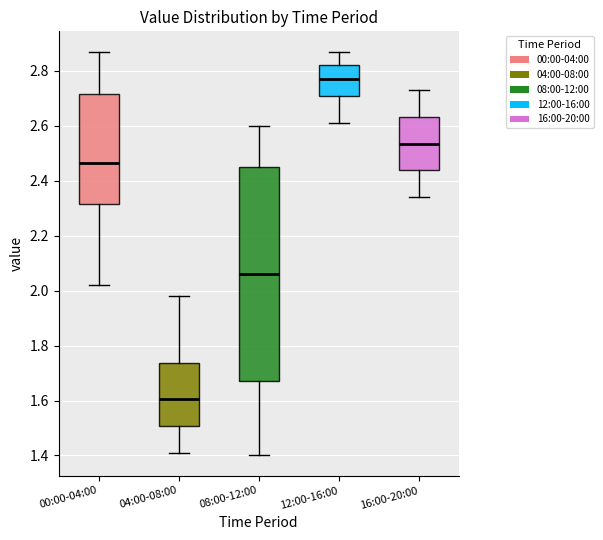

Reading left to right, transcribe this box plot: for each box, give where its median line is, the range the box spans, and where its two whiskers end, as read against the y-axis. The values are not printed on the chart, so give them approximately, as read against the axis.

00:00-04:00: median 2.46, box 2.32 to 2.72, whiskers 2.02 to 2.88
04:00-08:00: median 1.60, box 1.50 to 1.74, whiskers 1.42 to 1.98
08:00-12:00: median 2.06, box 1.68 to 2.46, whiskers 1.40 to 2.60
12:00-16:00: median 2.78, box 2.70 to 2.82, whiskers 2.62 to 2.88
16:00-20:00: median 2.54, box 2.44 to 2.64, whiskers 2.34 to 2.74